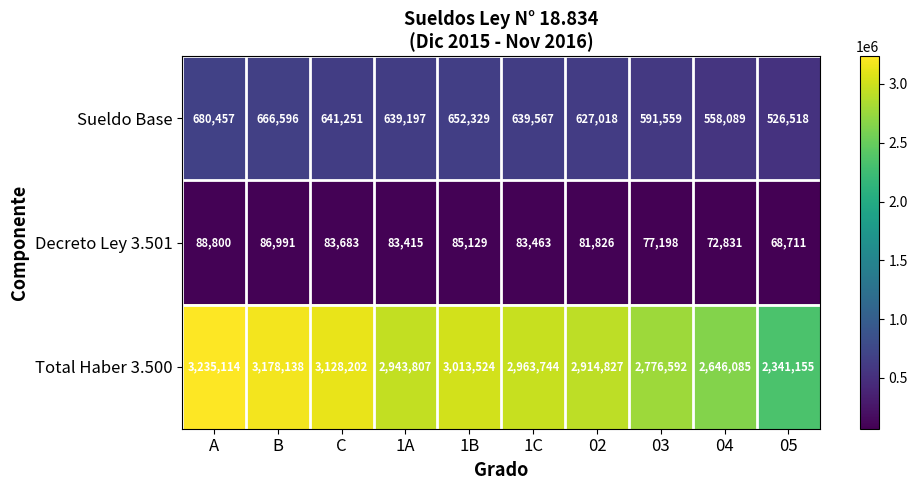

At 1C, list the series in order from smallest to largest.

Decreto Ley 3.501, Sueldo Base, Total Haber 3.500